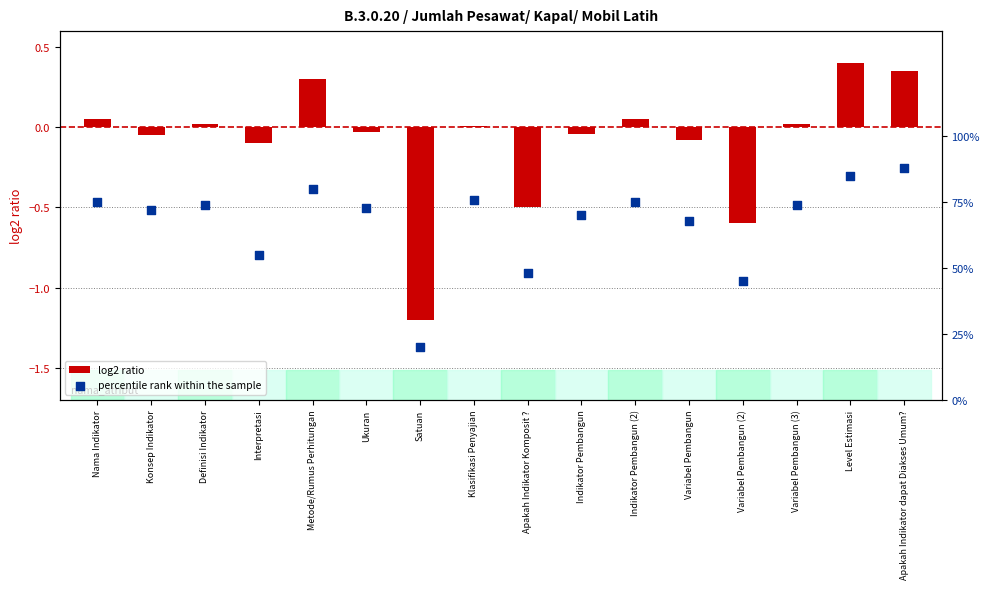

At which category is the sum across all series the highest?

Level Estimasi